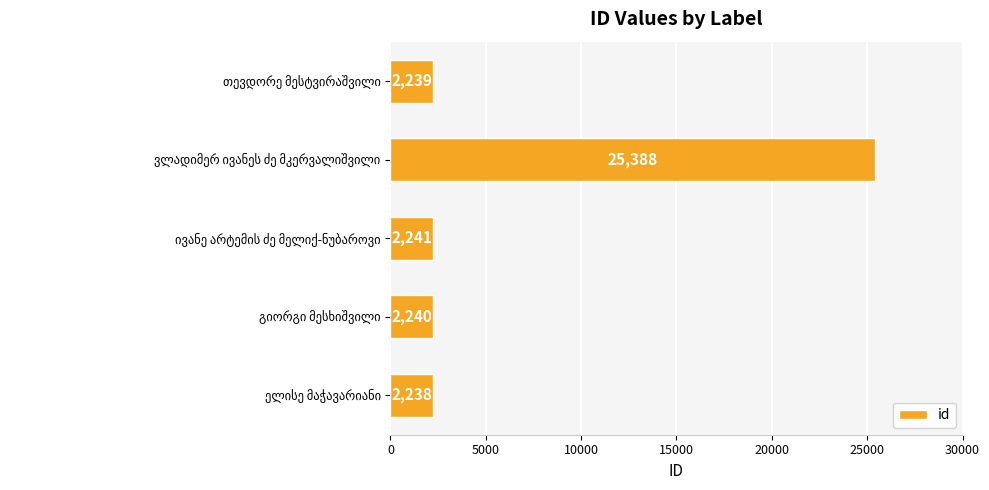

What is the minimum value shown in the chart?

2238